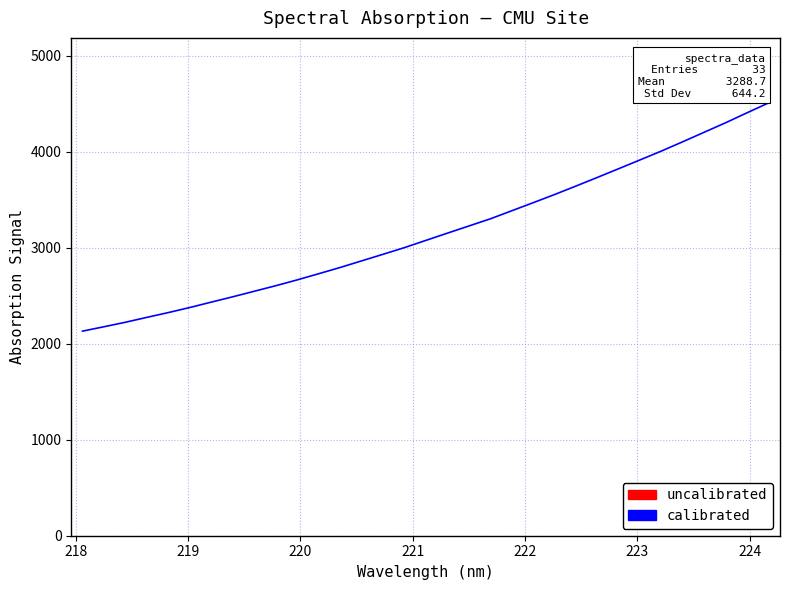

What is the difference between the maximum and minimum values?

2378.8